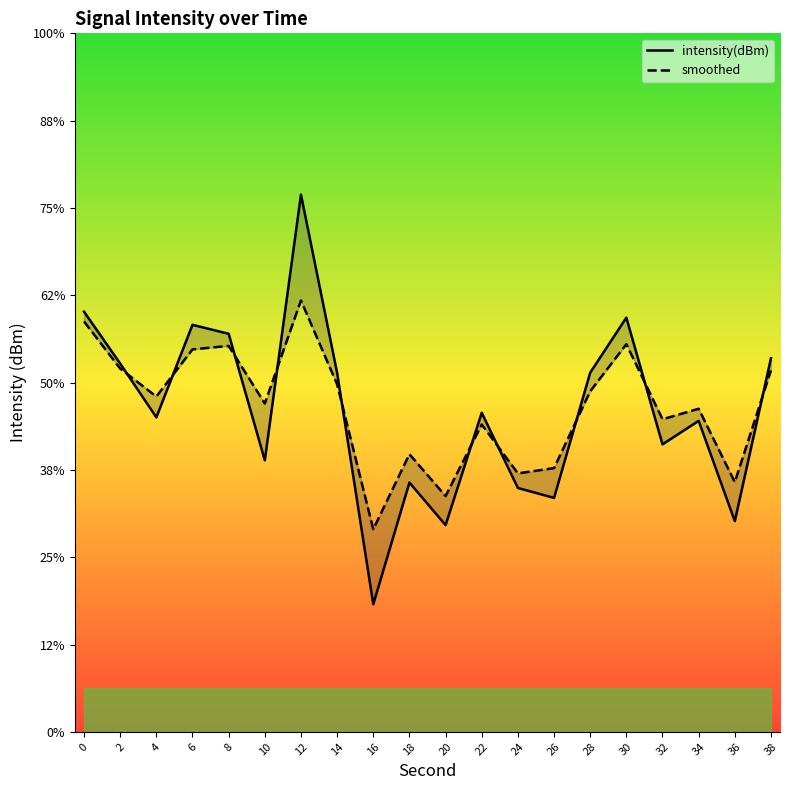

What is the value of the smoothed point at the 20th from the left?

-129.3